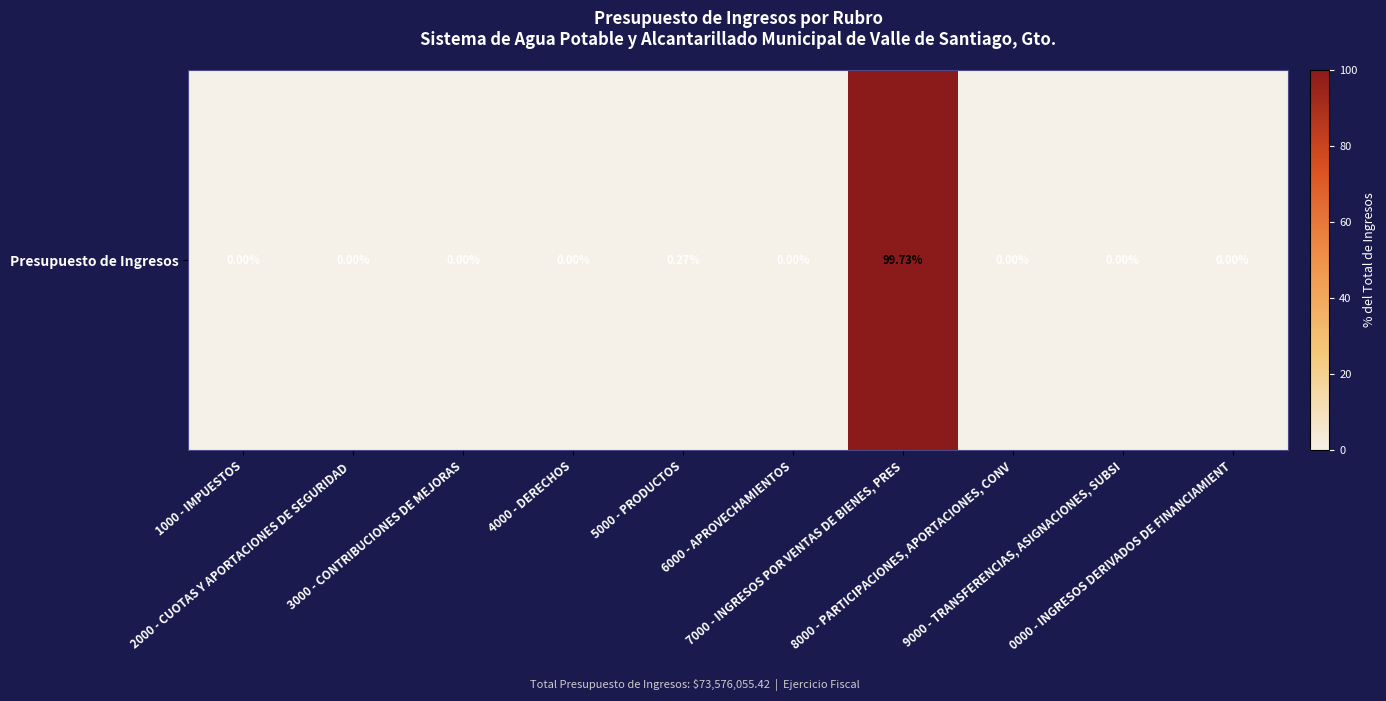

Reading left to right, transcribe all the data shown in this chart.

1000 - IMPUESTOS=0.0	2000 - CUOTAS Y APORTACIONES DE SEGURIDAD =0.0	3000 - CONTRIBUCIONES DE MEJORAS=0.0	4000 - DERECHOS=0.0	5000 - PRODUCTOS=0.3	6000 - APROVECHAMIENTOS=0.0	7000 - INGRESOS POR VENTAS DE BIENES, PRES=99.7	8000 - PARTICIPACIONES, APORTACIONES, CONV=0.0	9000 - TRANSFERENCIAS, ASIGNACIONES, SUBSI=0.0	0000 - INGRESOS DERIVADOS DE FINANCIAMIENT=0.0